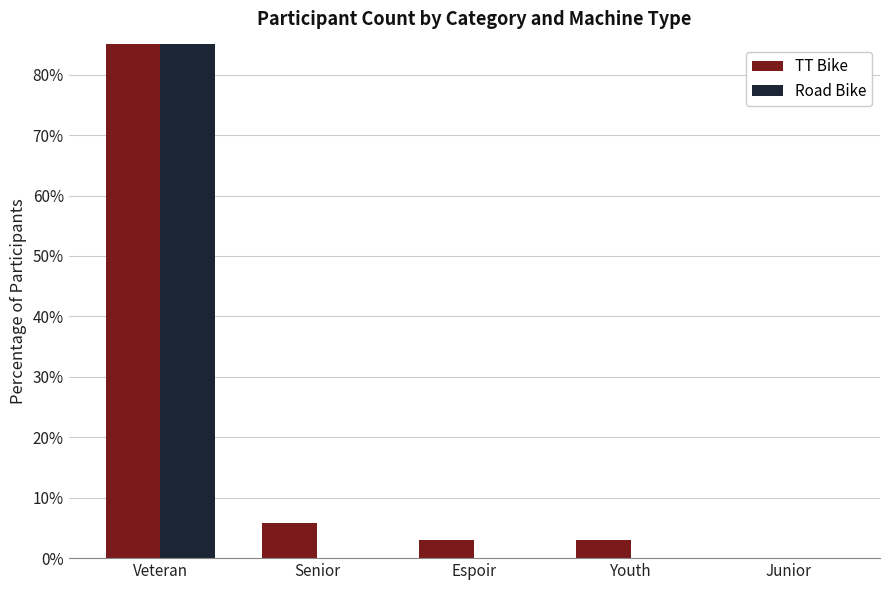

At which label does TT Bike reach its minimum?

Junior